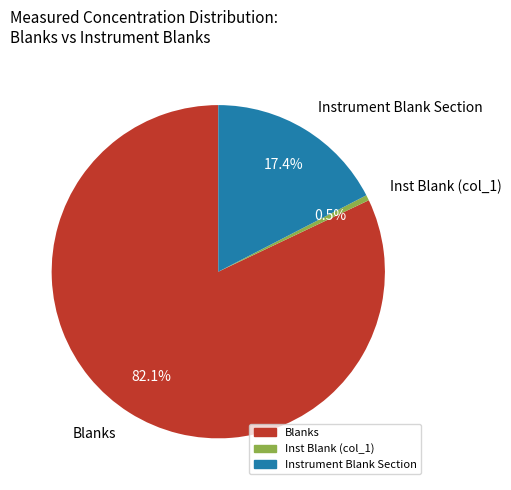

What percentage do Instrument Blank Section and Inst Blank (col_1) together represent?

17.9%